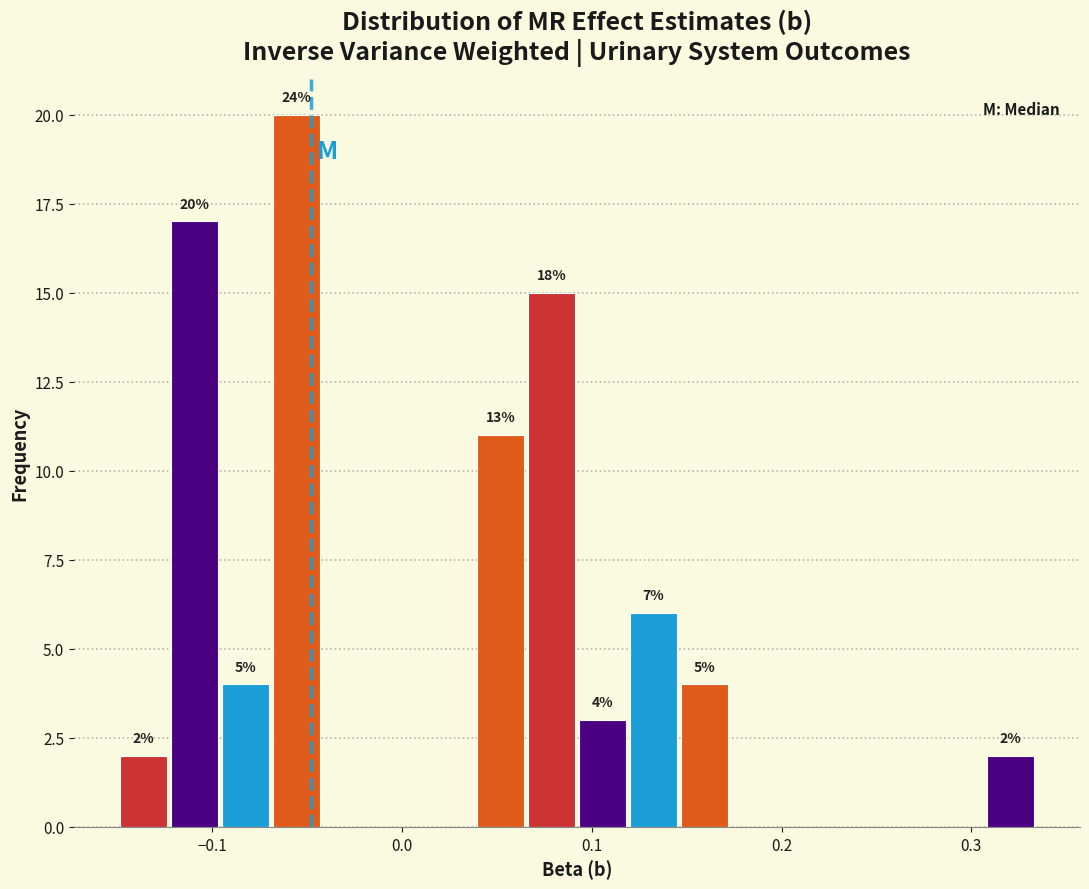

Read against the x-axis, roughly where is the centre of the tallest bar?

-0.06